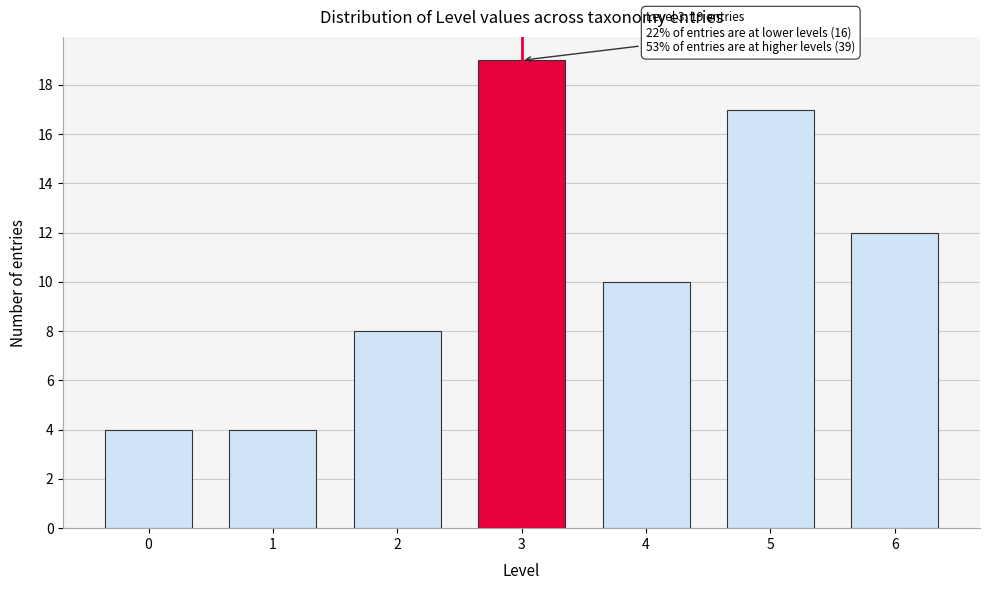

Reading left to right, what are all the values shown in this chart?

4	4	8	19	10	17	12